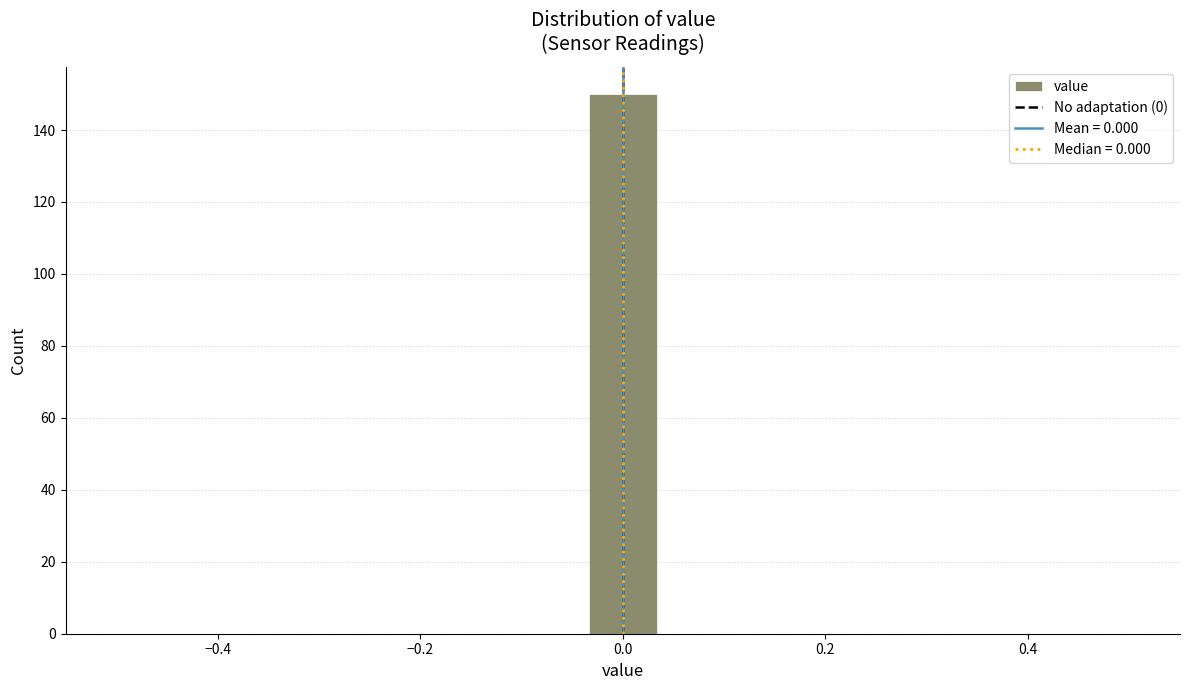

Around what value on the x-axis is the tallest bar? Give the approximate position of its centre, as read against the axis.

0.00